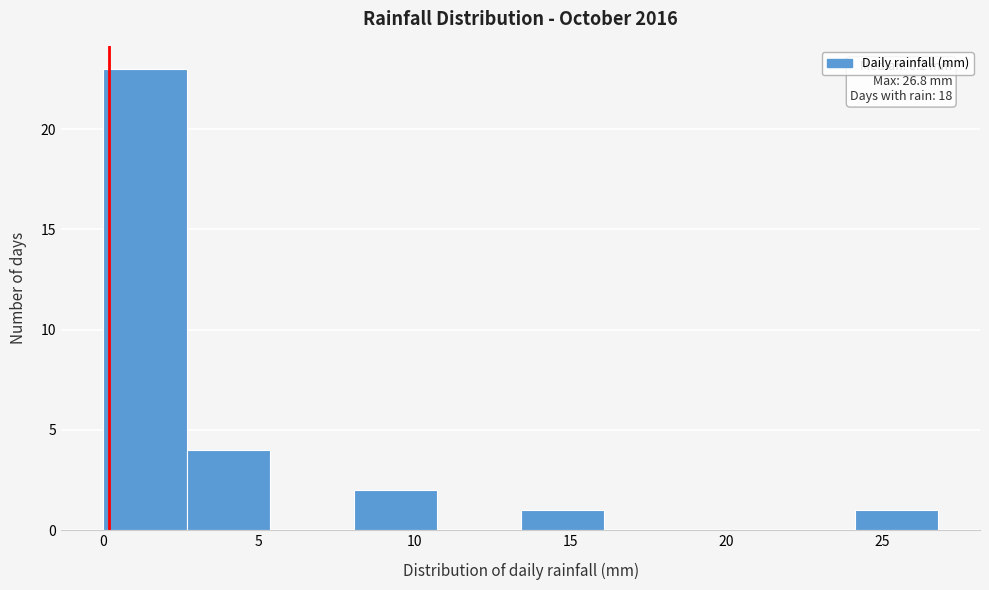

Over which range of the x-axis is the bar tallest?

0.0 to 2.5